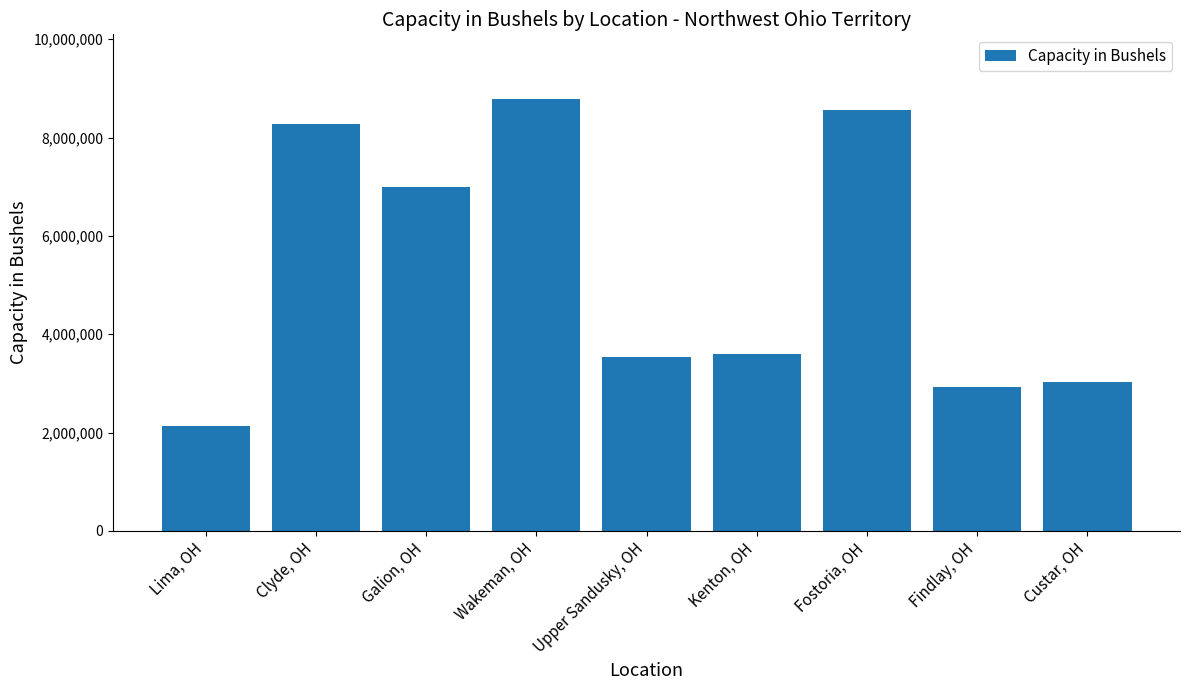

How many bars are there in total?

9